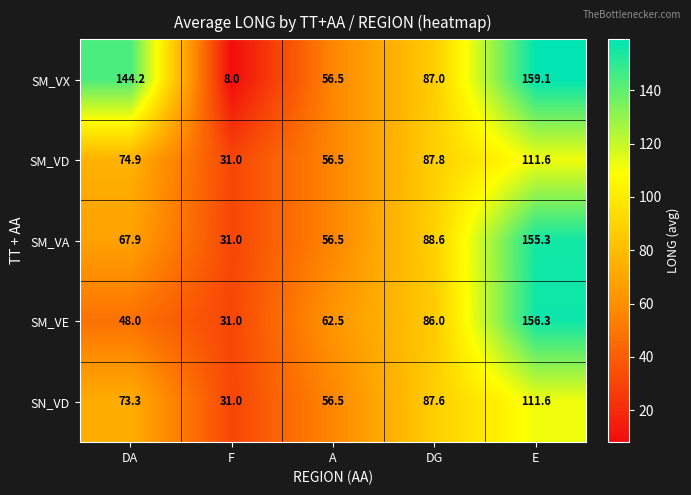

What is the highest value of the SM_VD series?

111.6